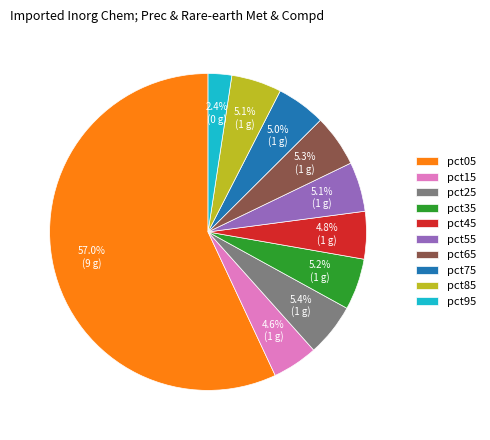

Does pct05 account for over 50% of the chart?

Yes